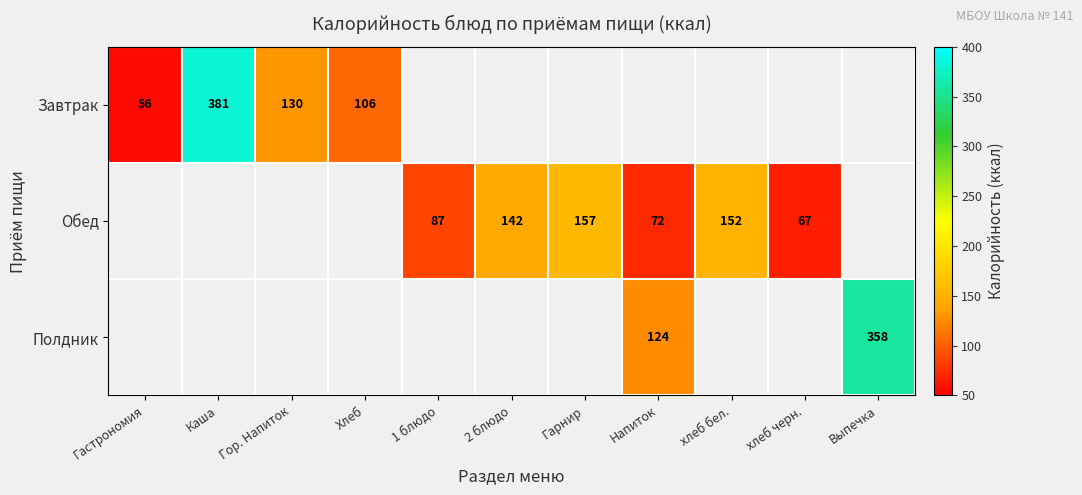

At how many categories does at least one series exceed 308?

2